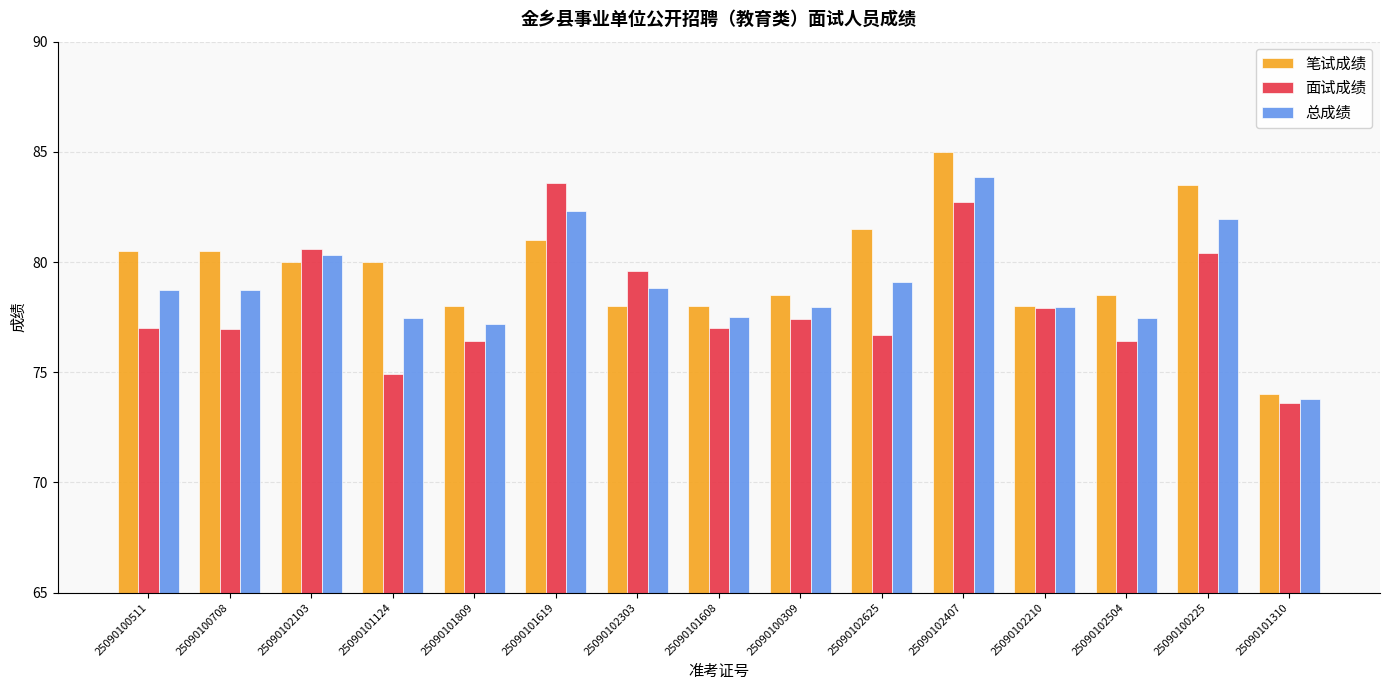

What is the label of the 13th bar from the right?

25090102103